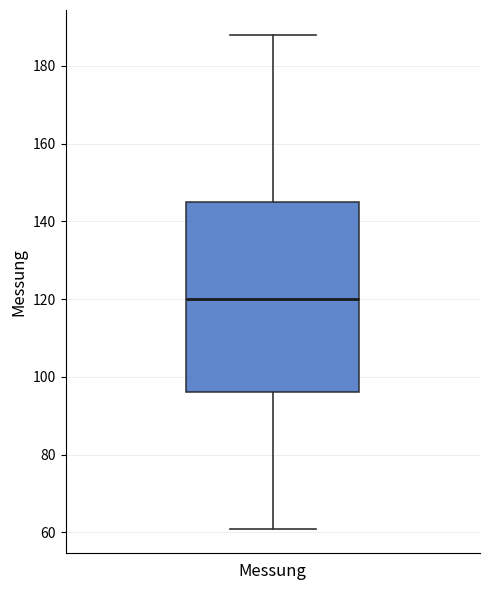

Transcribe this box plot: give where the median line is, the range the box spans, and where the two whiskers end, as read against the y-axis. The values are not printed on the chart, so give them approximately, as read against the axis.

median 120, box 96 to 146, whiskers 62 to 188